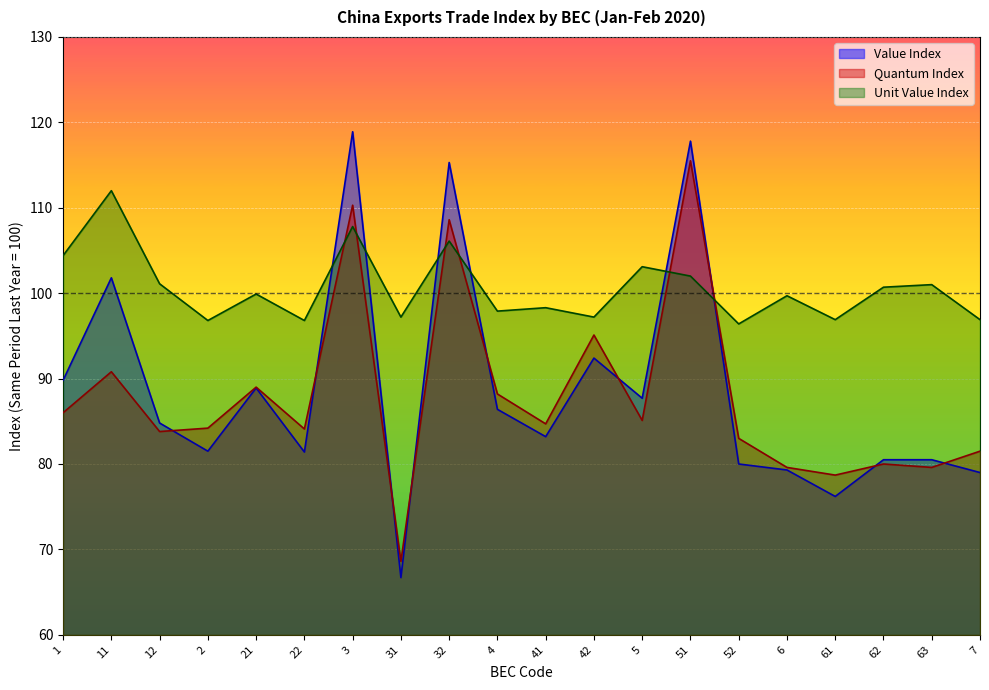

What are all the series names shown in the legend?

Value Index, Quantum Index, Unit Value Index